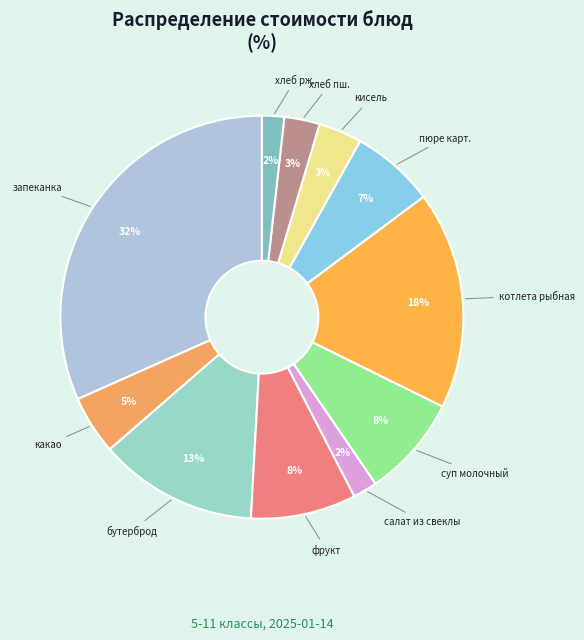

Count the number of slices in the pie.

11